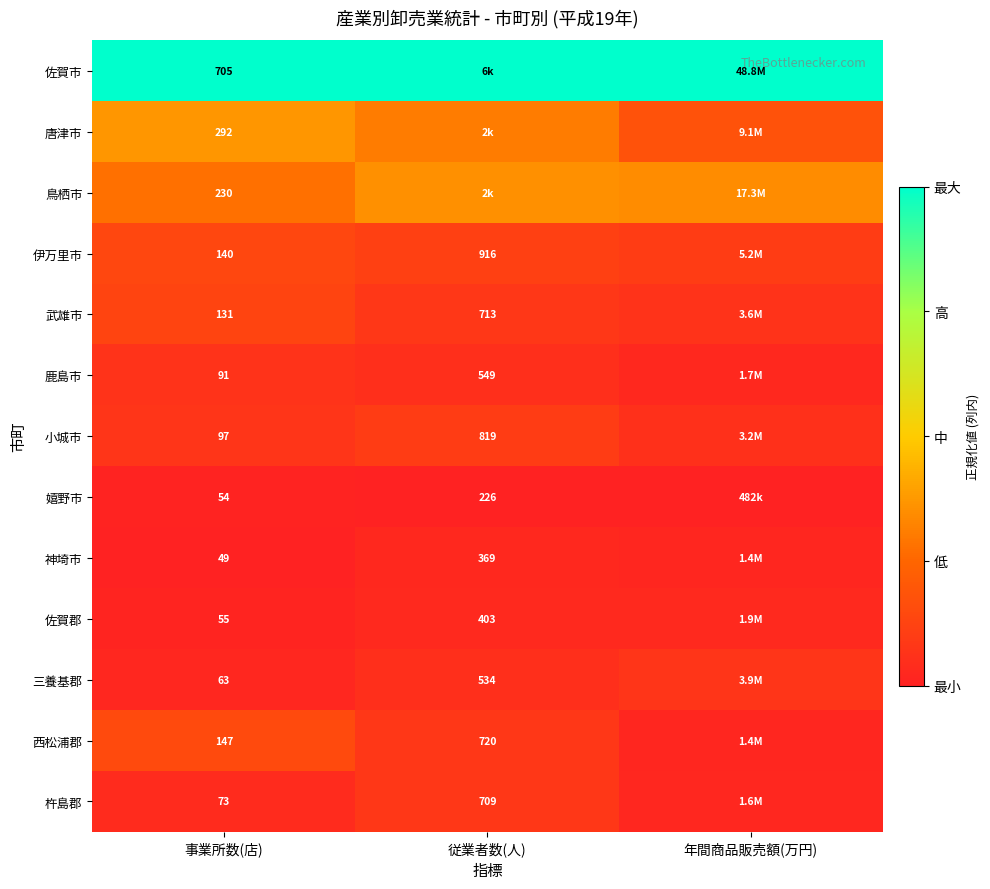

At how many categories does at least one series exceed 0?

3